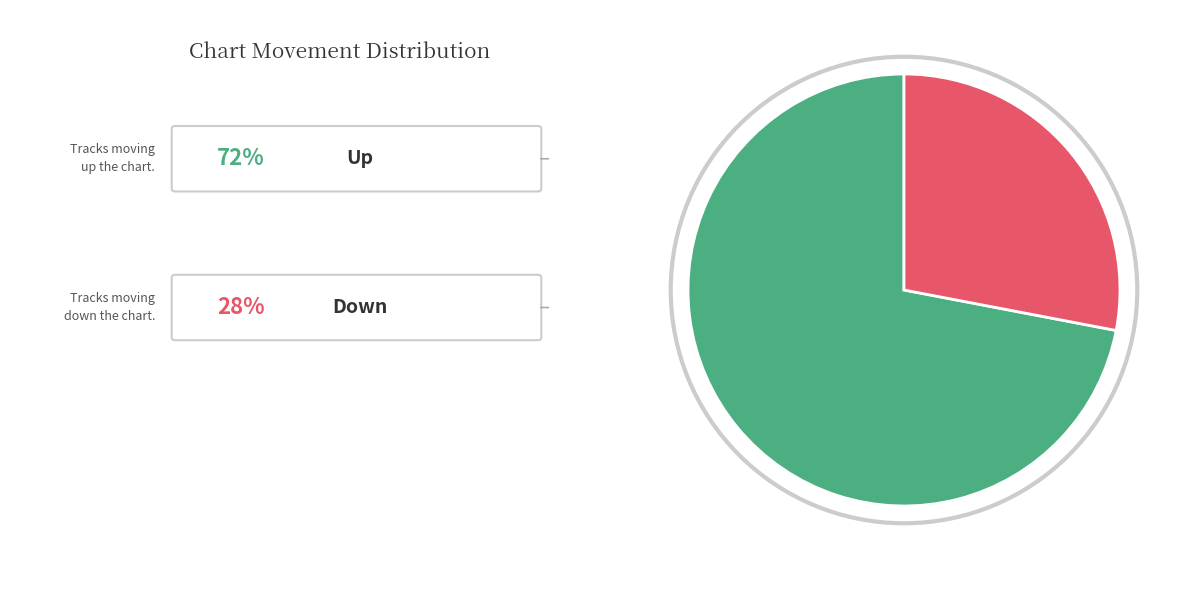

Does any single category account for the majority?

Yes